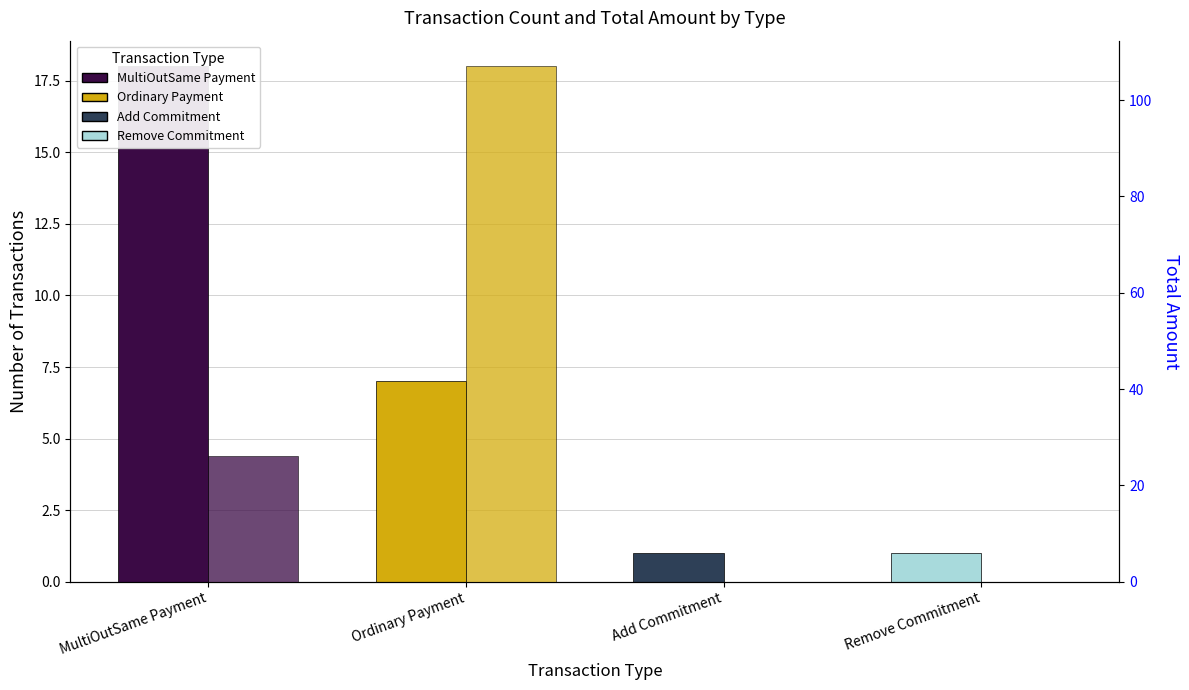

Between Add Commitment and Ordinary Payment, which is larger?

Ordinary Payment